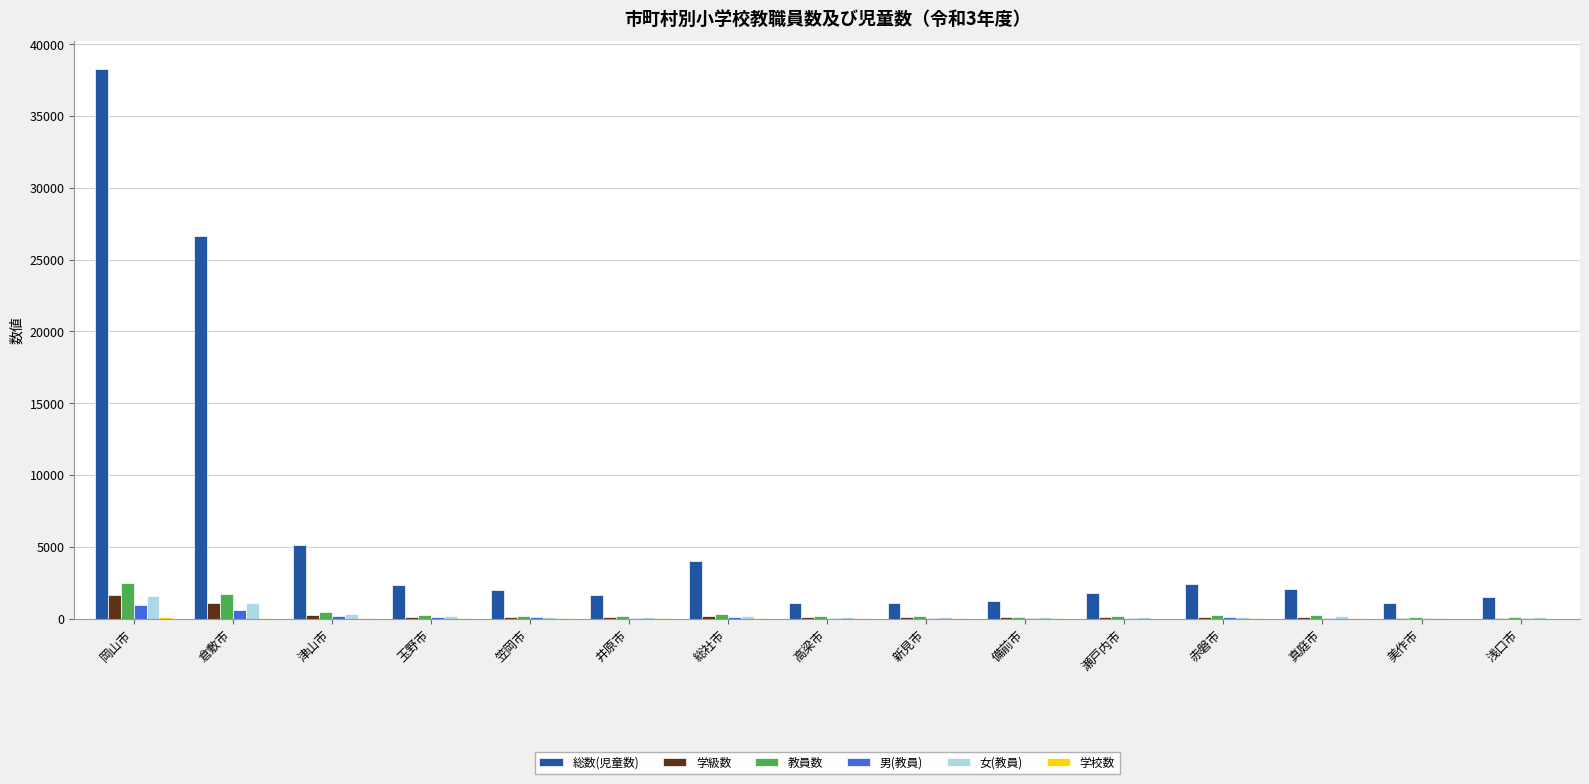

At which category is the sum across all series the highest?

岡山市